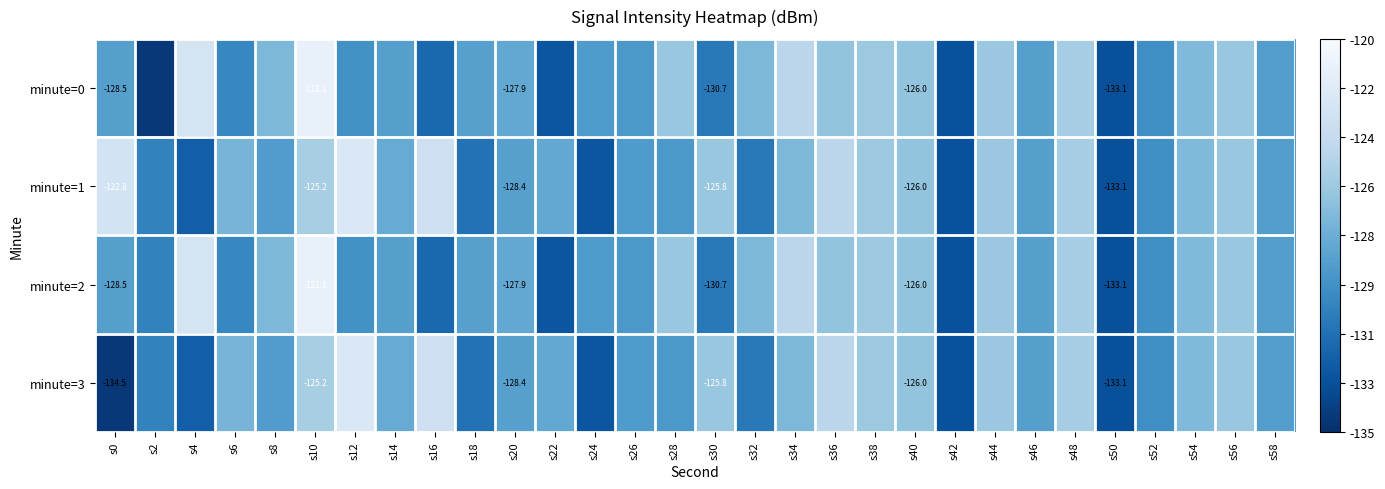

At s38, list the series in order from smallest to largest.

minute=0, minute=1, minute=2, minute=3